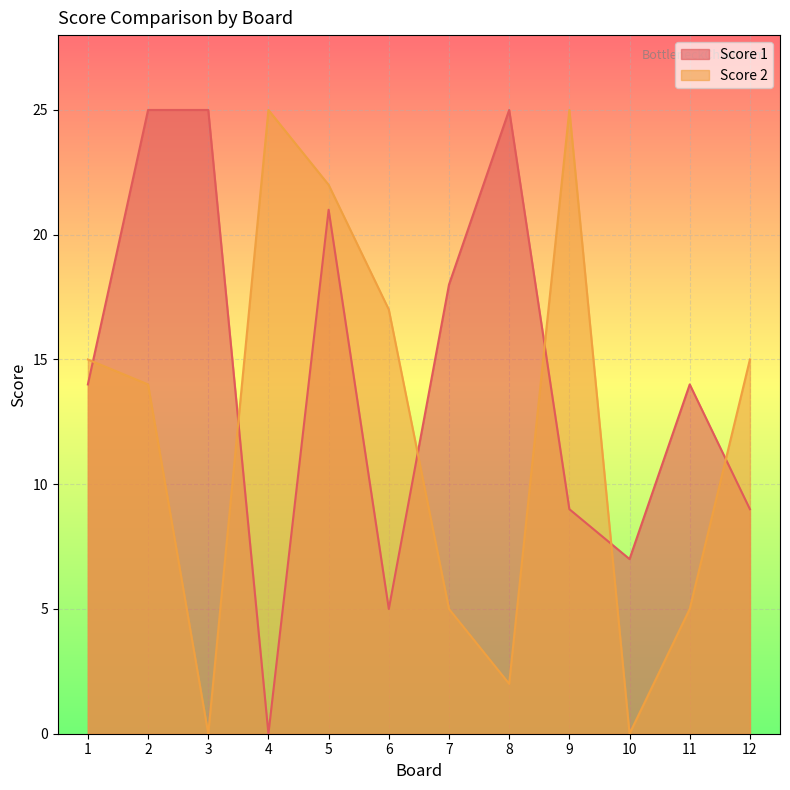

What is the average value of the Score 2 series?

12